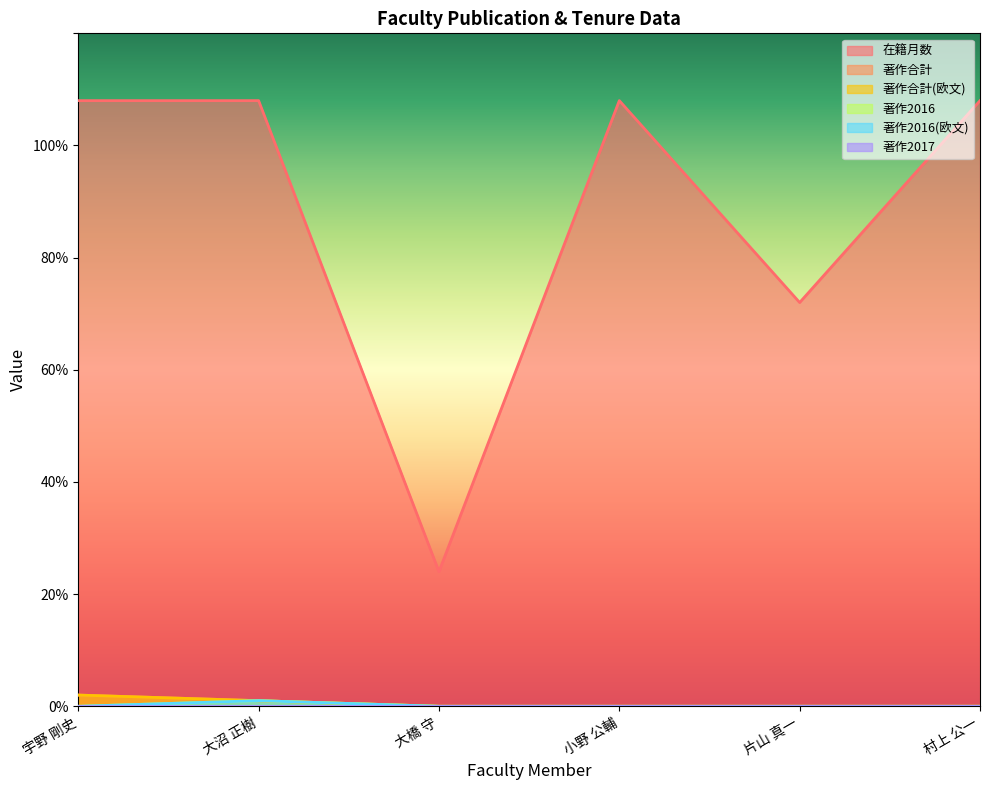

How many interior local peaks does the 著作2016(欧文) series have?

1